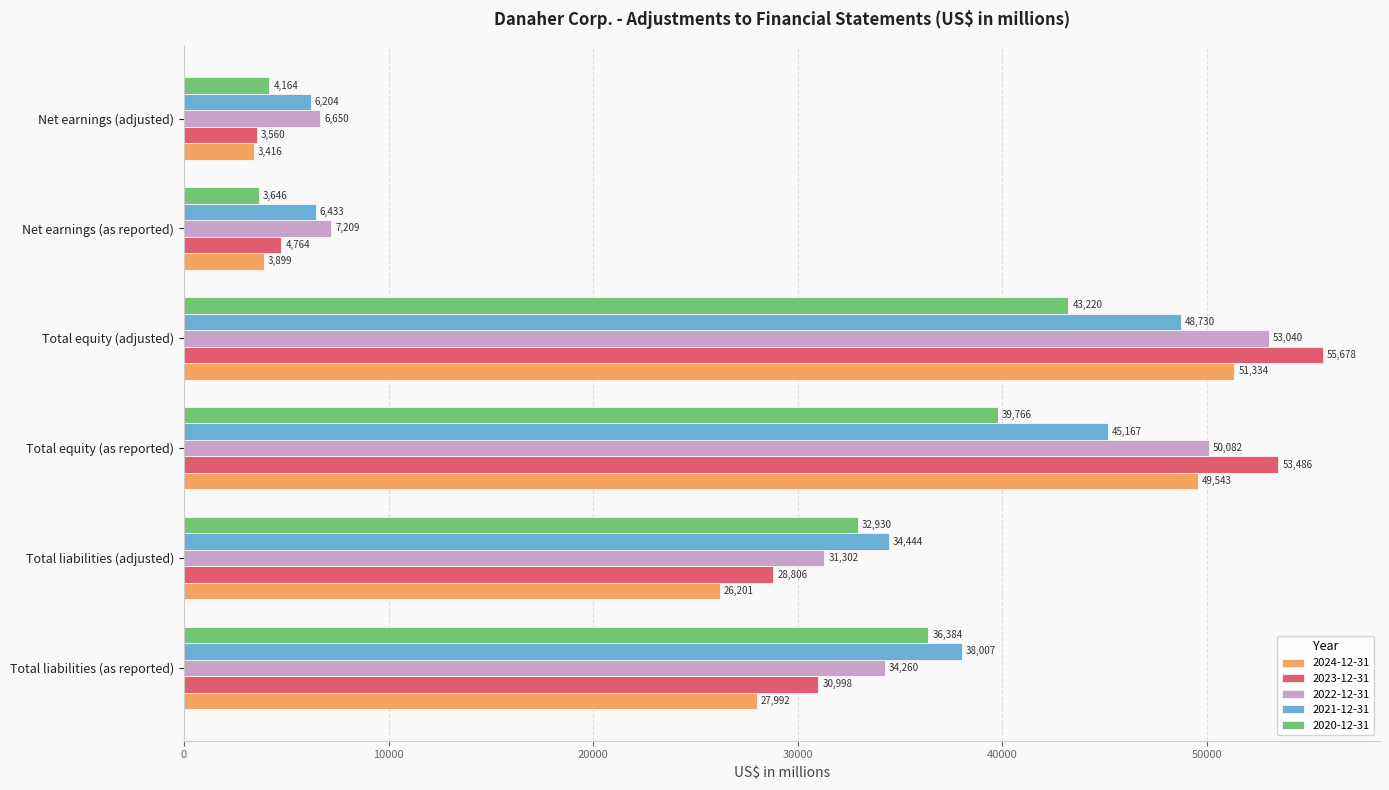

What is the minimum value shown in the chart?

3416